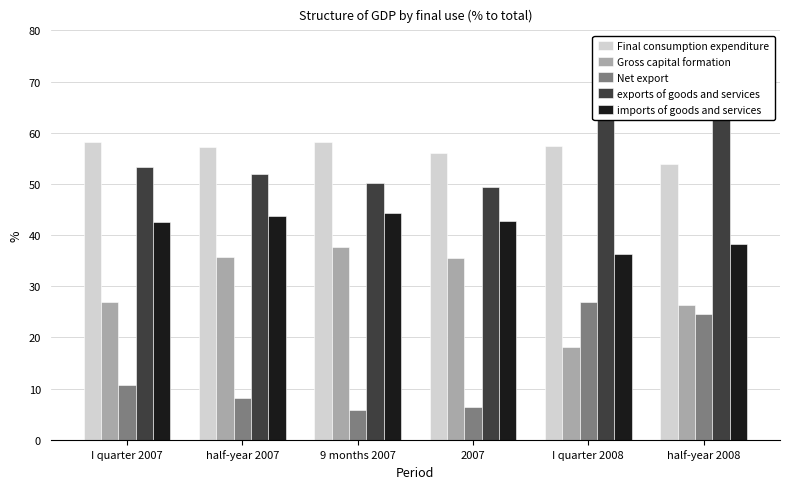

Which has a higher value, half-year 2008 or half-year 2007?

half-year 2007